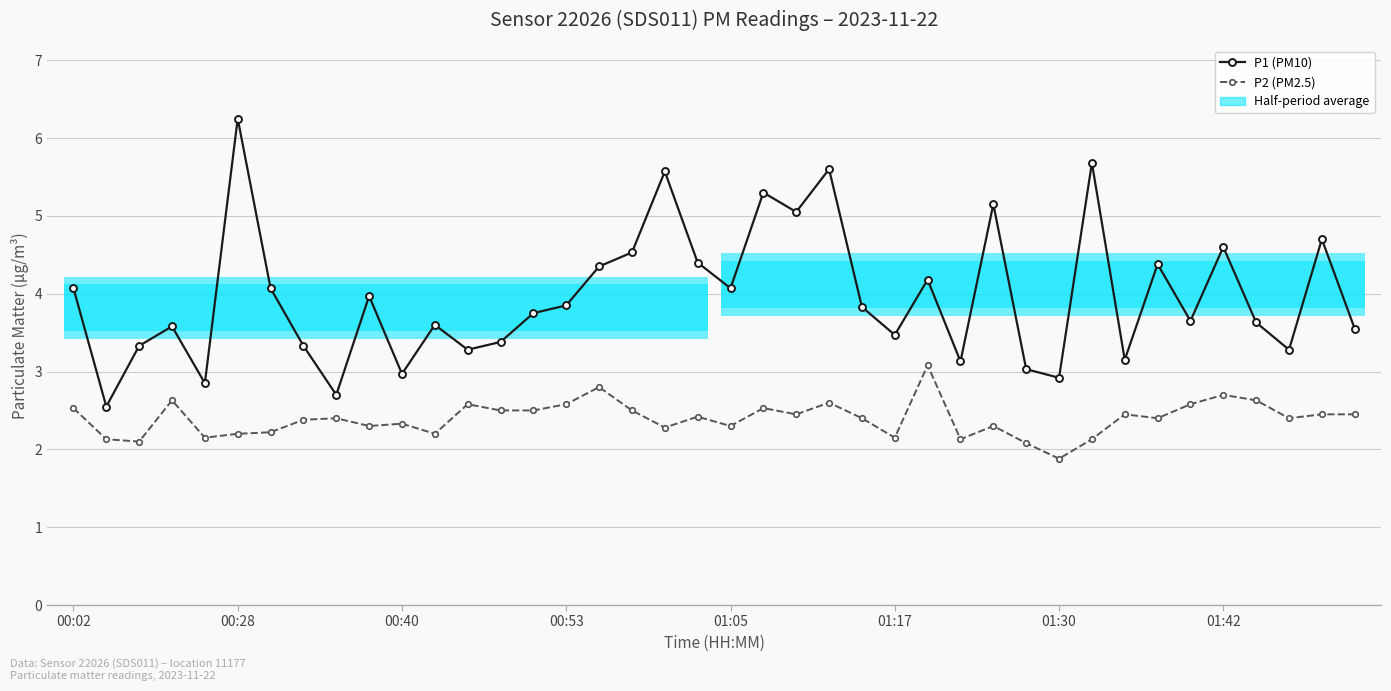

How many values in the P1 (PM10) series exceed 3?

35